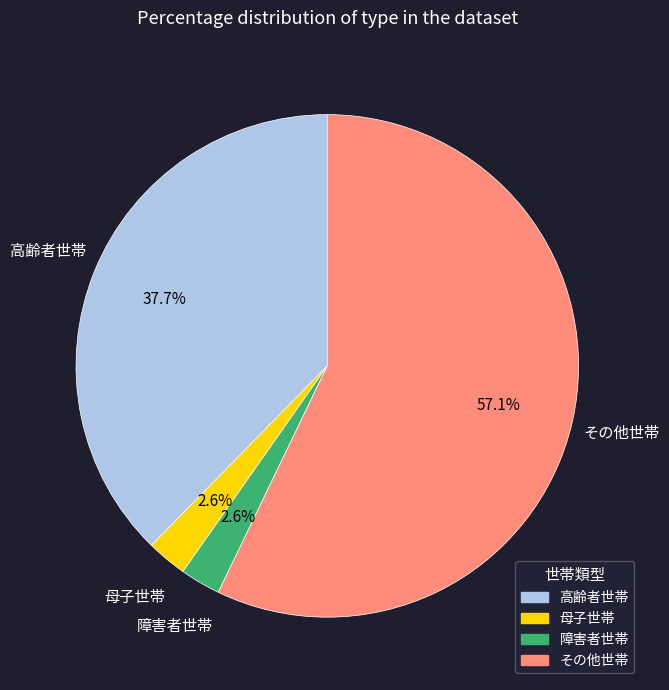

Does any single category account for the majority?

Yes